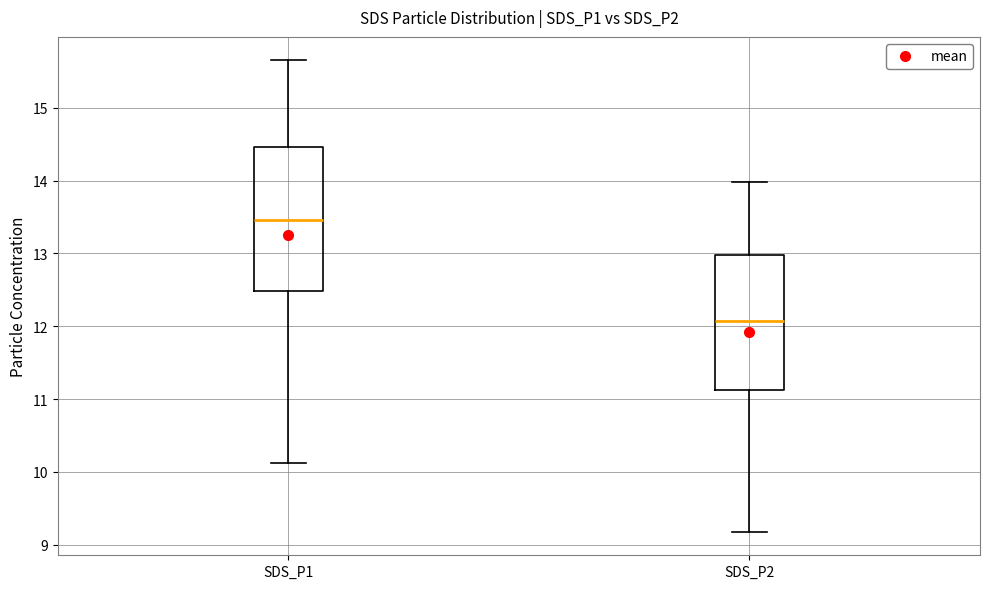

Which box has the highest median line?

SDS_P1